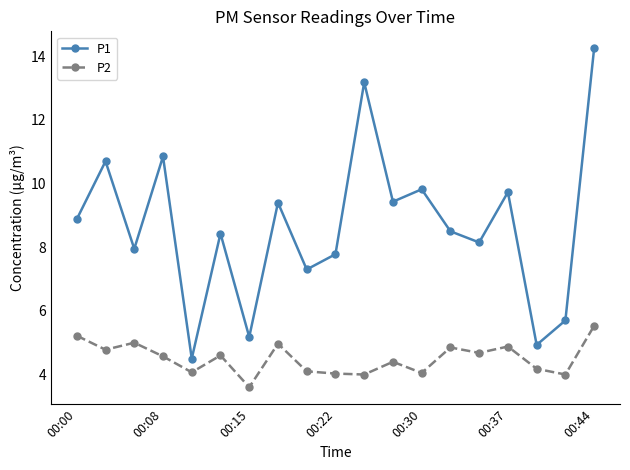

What is the difference between the maximum and second lowest values in the P1 series?

9.3